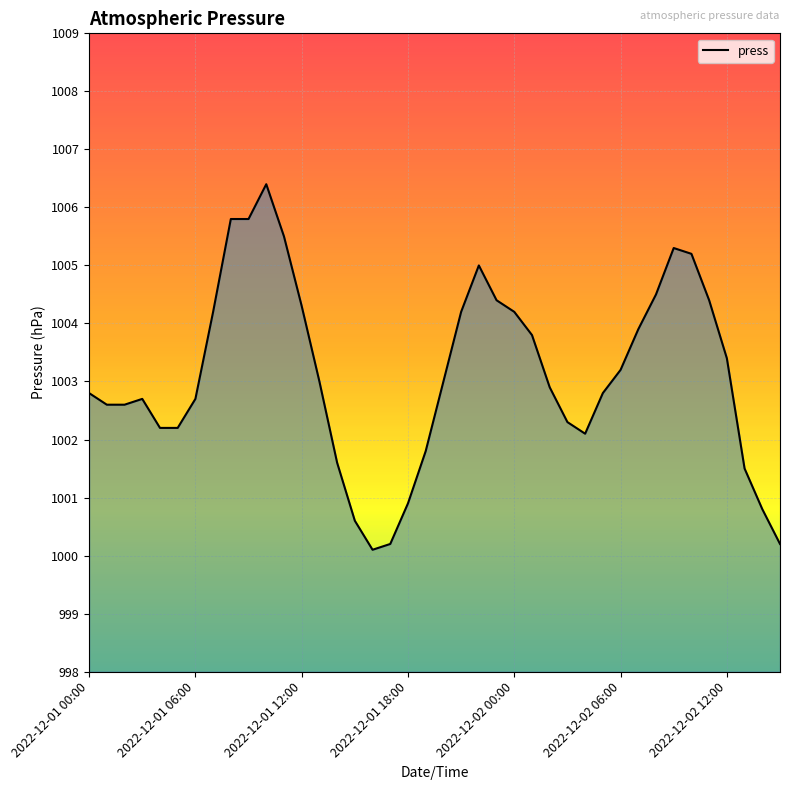

Count the number of categories in the chart.

40